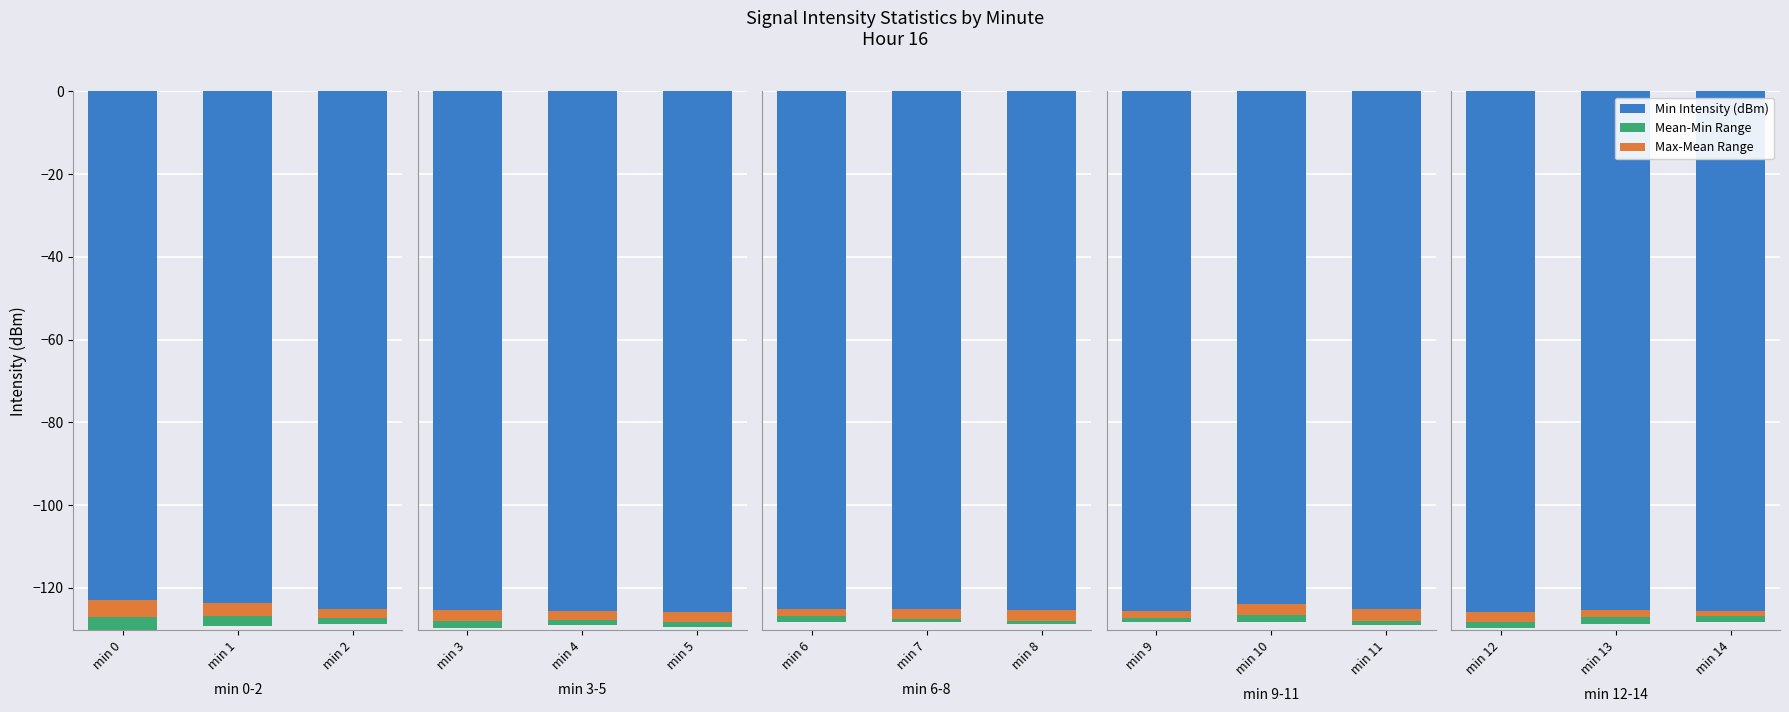

How many distinct data groups are displayed?

3